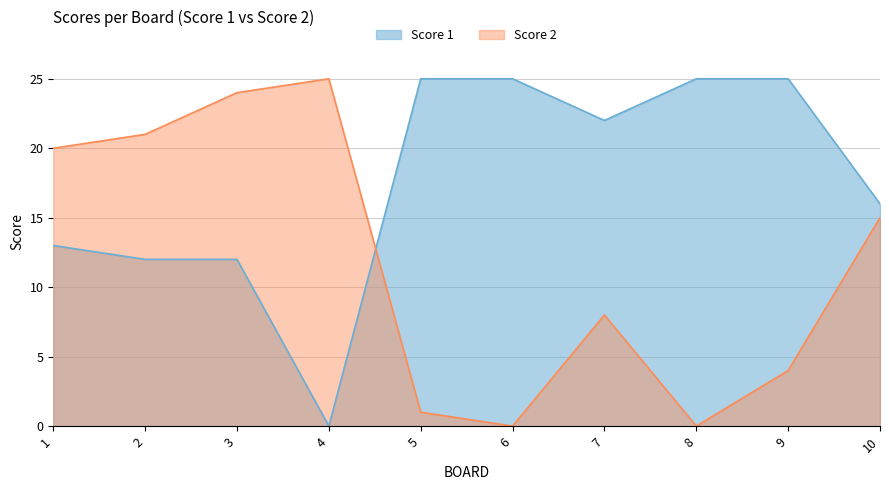

At which label does Score 1 reach its minimum?

4